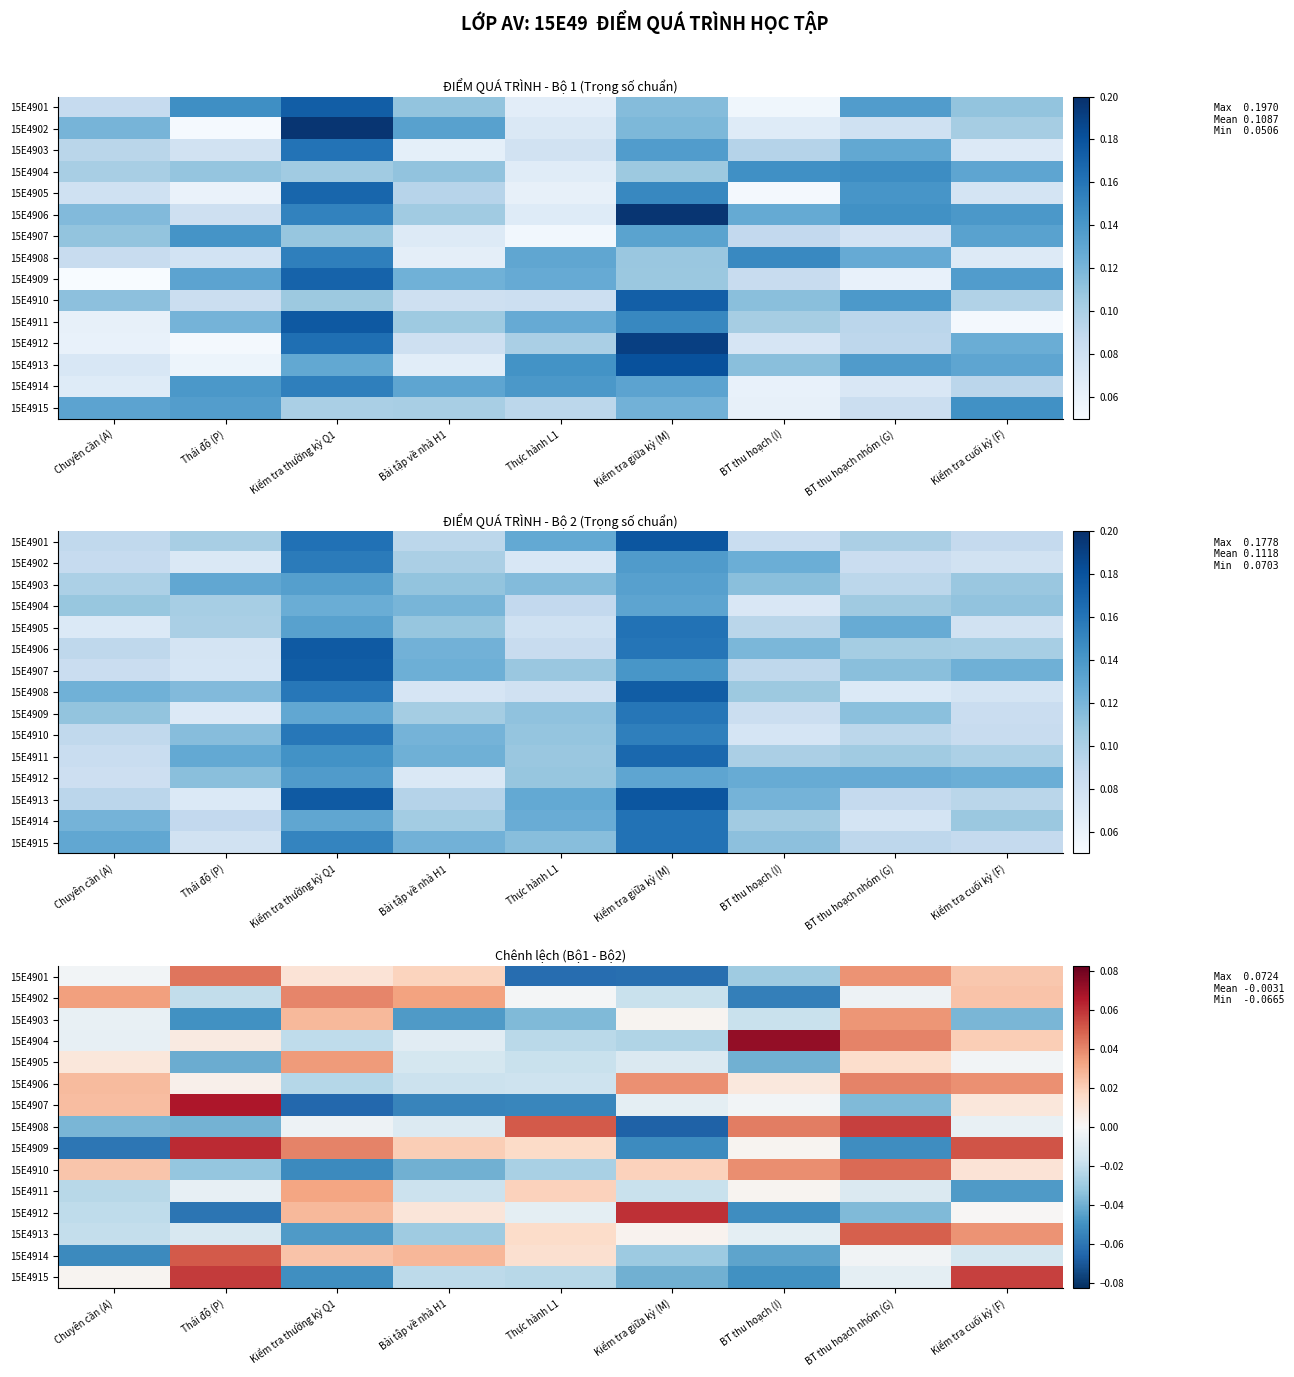

At which category is the sum across all series the highest?

BT thu hoạch nhóm (G)